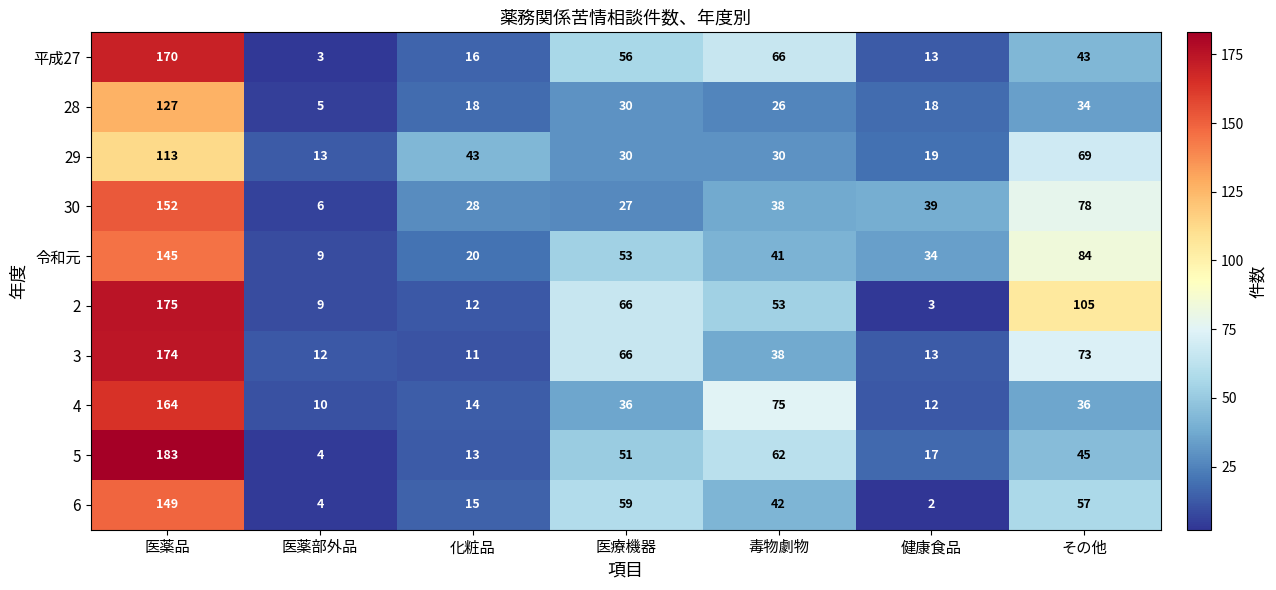

What is the minimum value shown in the chart?

2